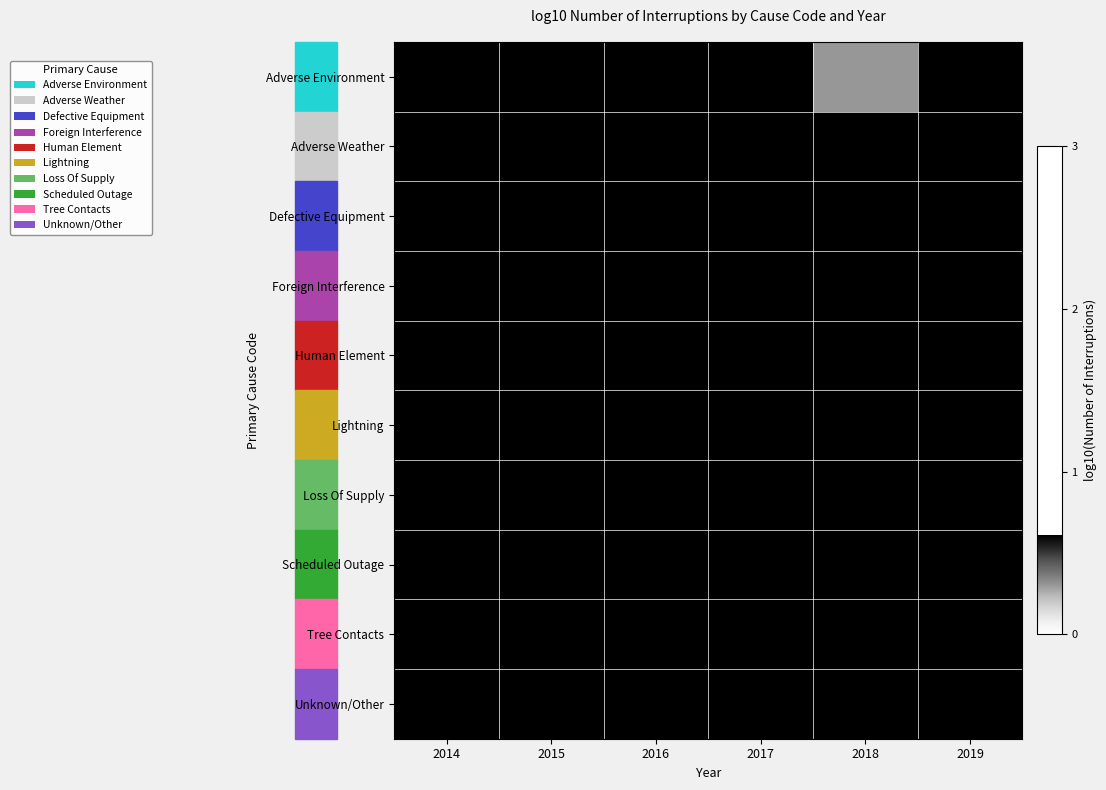

At which category is the sum across all series the highest?

2018